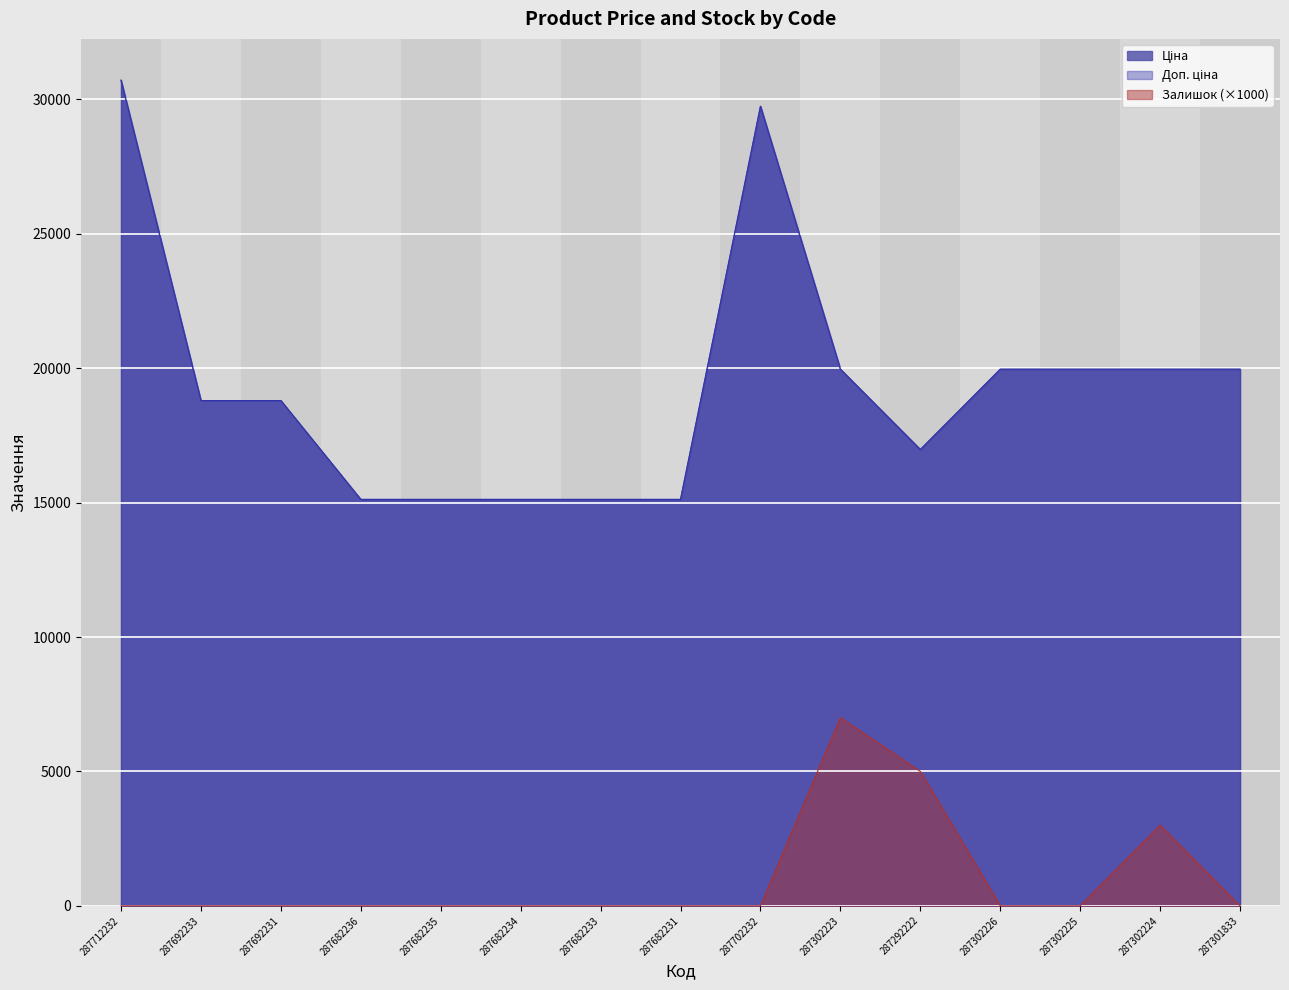

What is the label of the 1st point from the left?

287712232